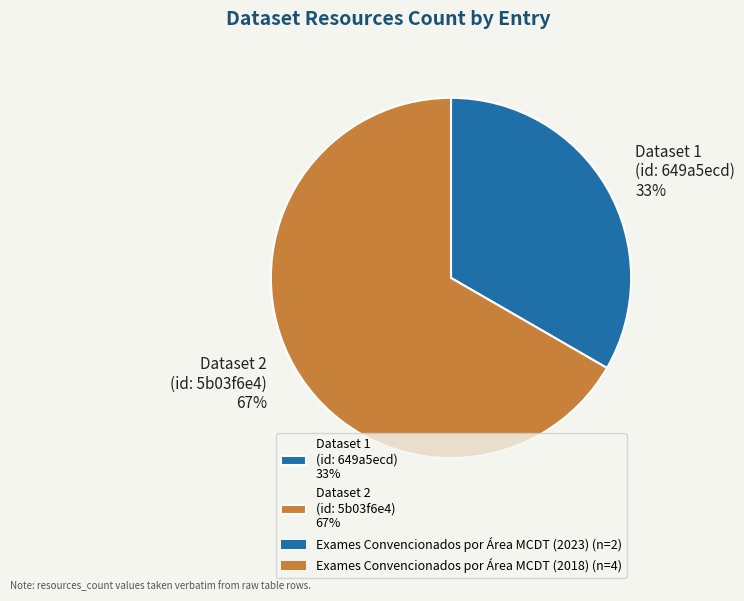

Between Dataset 2 (id: 5b03f6e4) 67% and Dataset 1 (id: 649a5ecd) 33%, which is larger?

Dataset 2 (id: 5b03f6e4) 67%